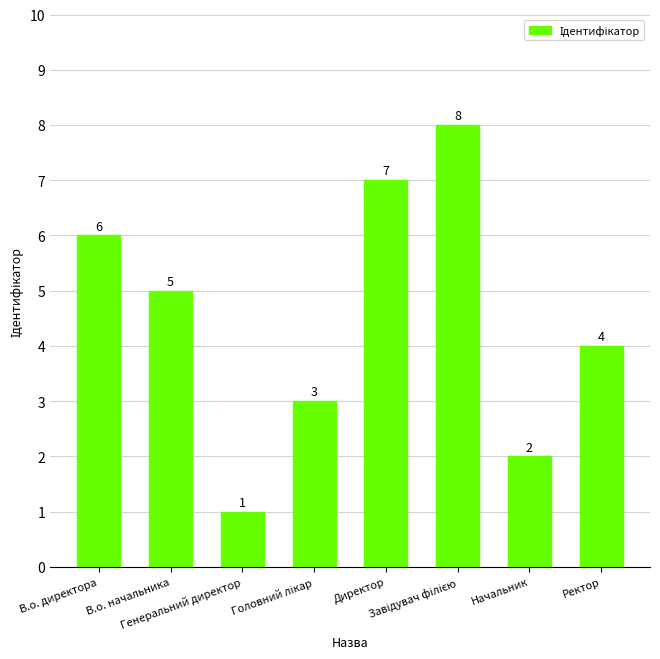

Where is the data nearest to the value 4?

Ректор